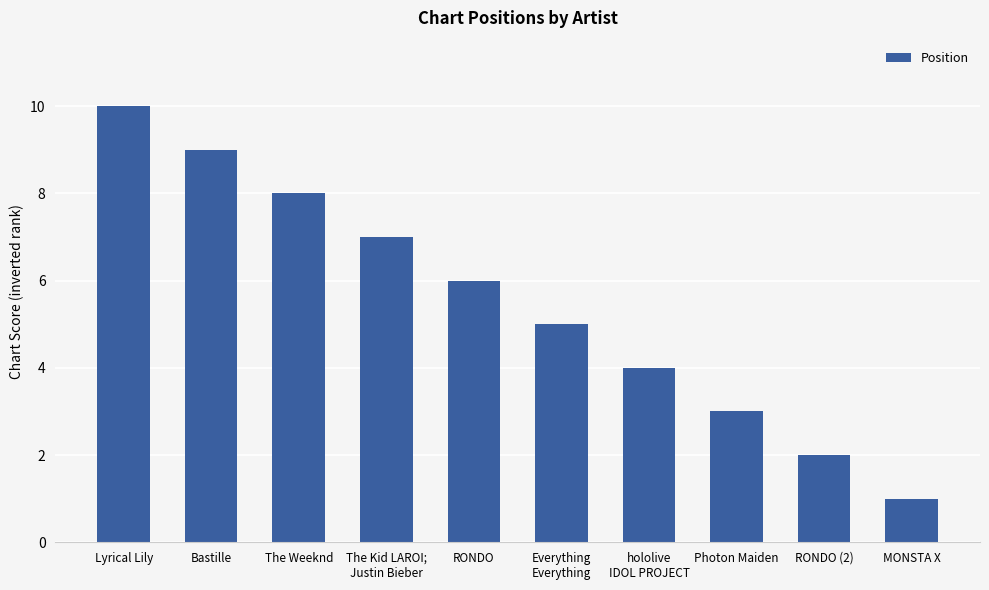

What value does the data have at RONDO (2)?

2